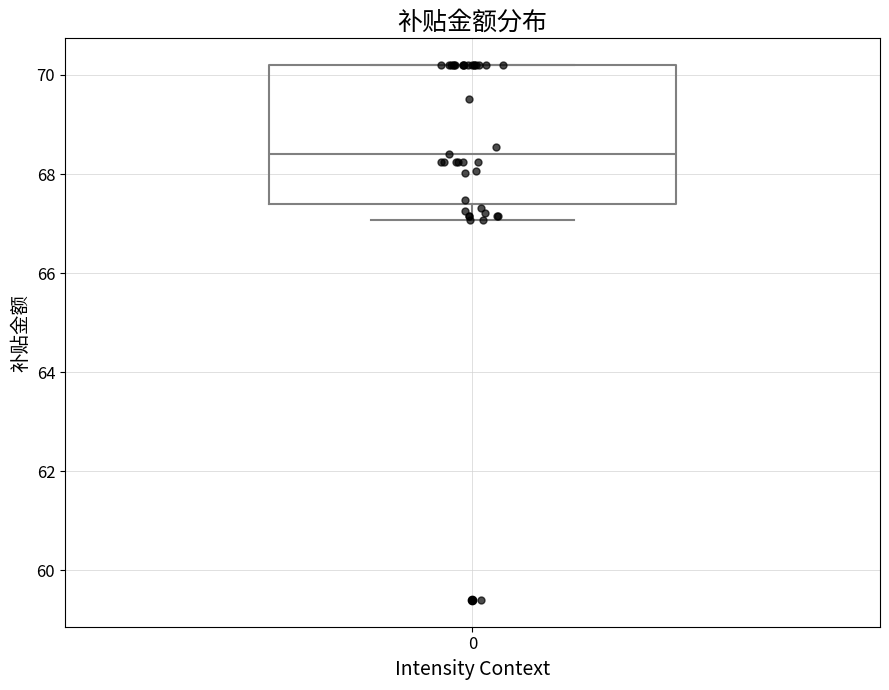

Where is the lower edge of the box at x = 0 on the y-axis? The values are not printed on the chart, so give them approximately, as read against the axis.

67.4